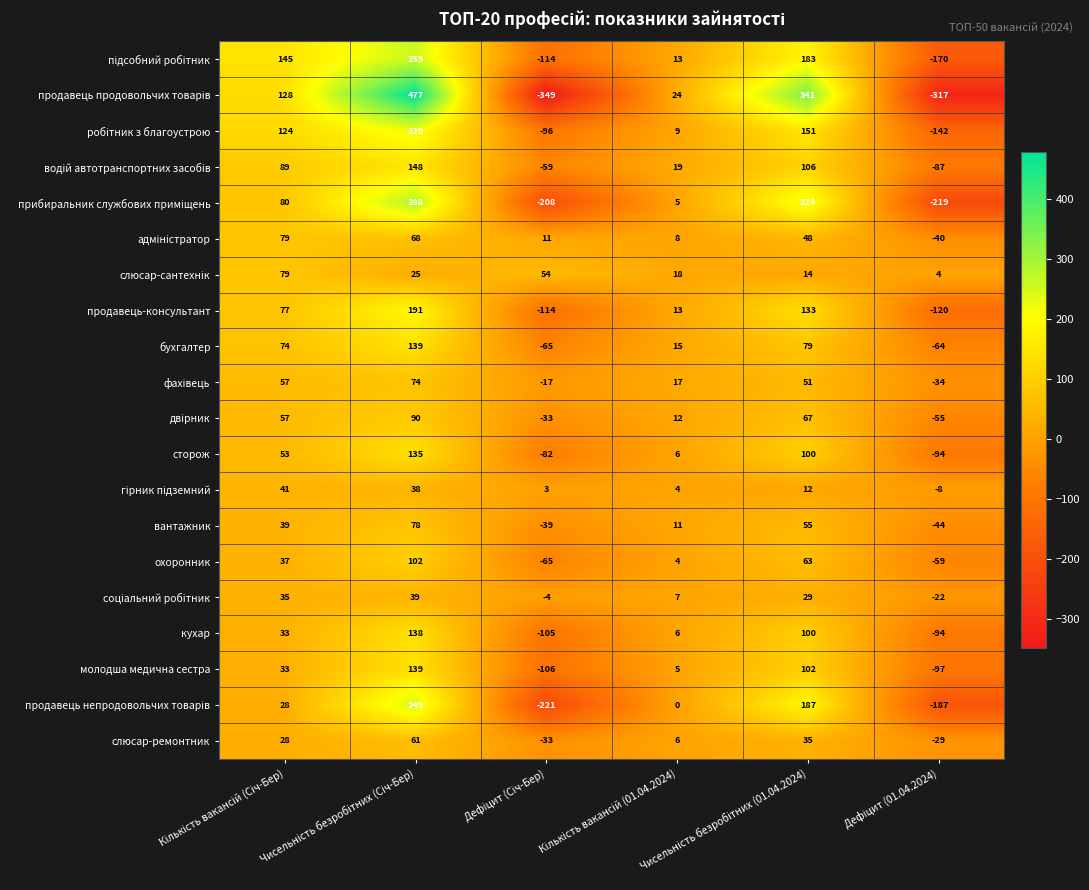

What is the minimum value for сторож?

-94